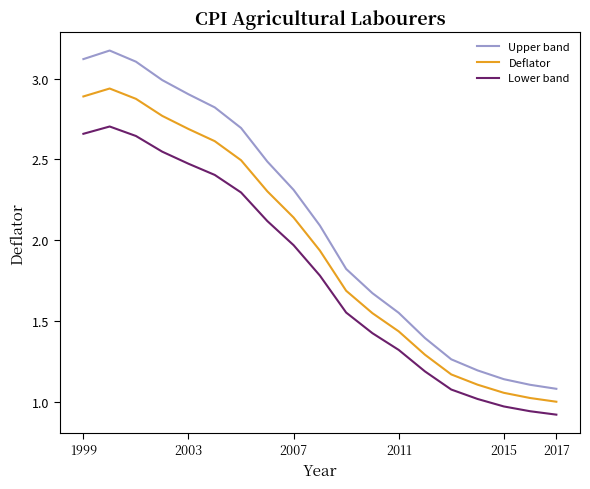

Which series has the largest range (max minus min)?

Upper band